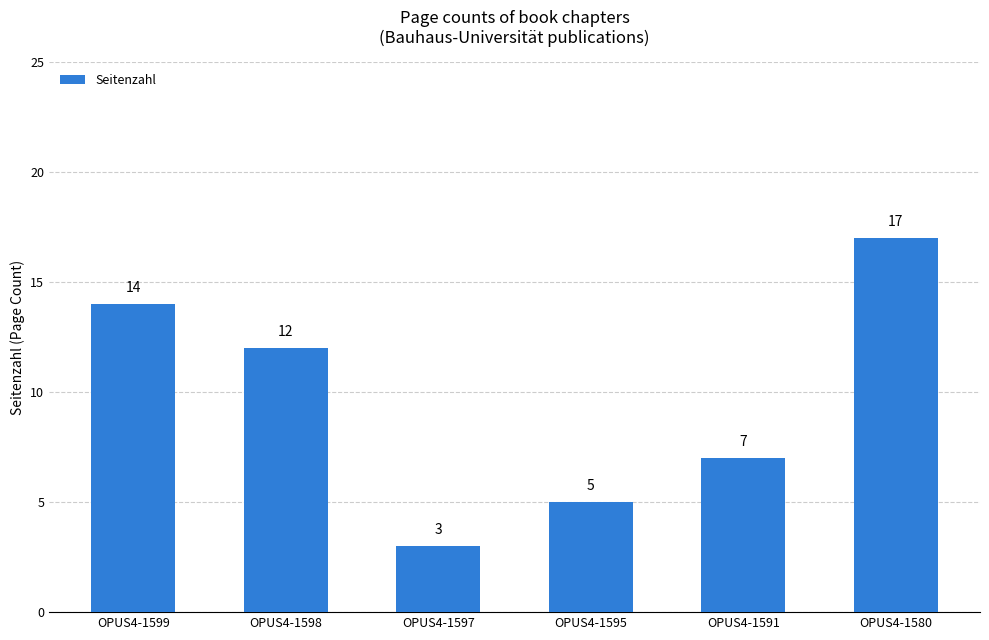

What is the sum of the values at OPUS4-1580 and OPUS4-1591?

24